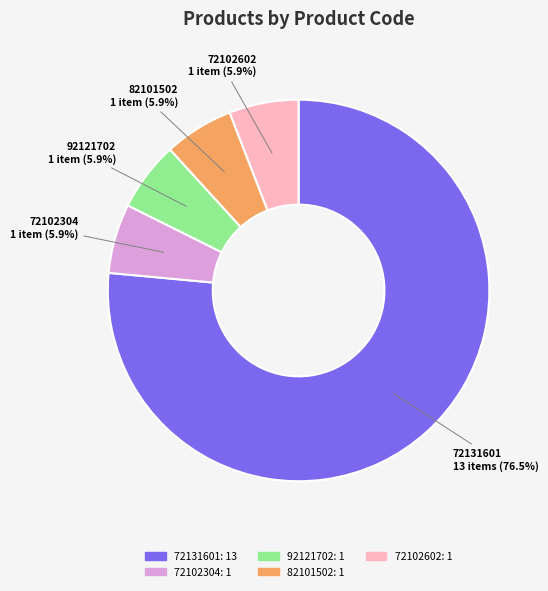

Combined, do 82101502 and 72102602 account for over 50%?

No